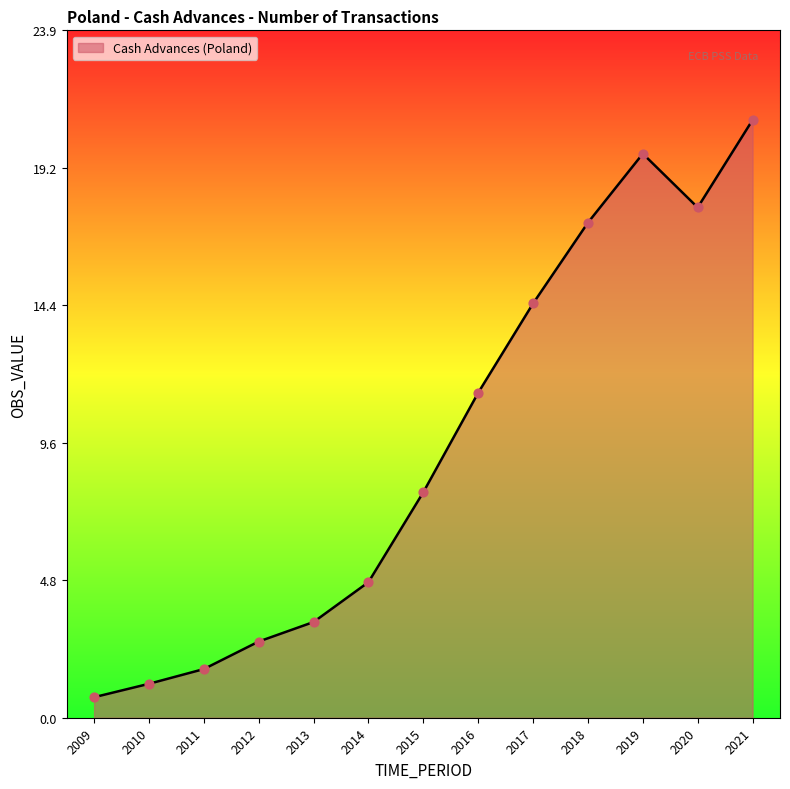

What is the change in value from 2015 to 2016?

+3.5